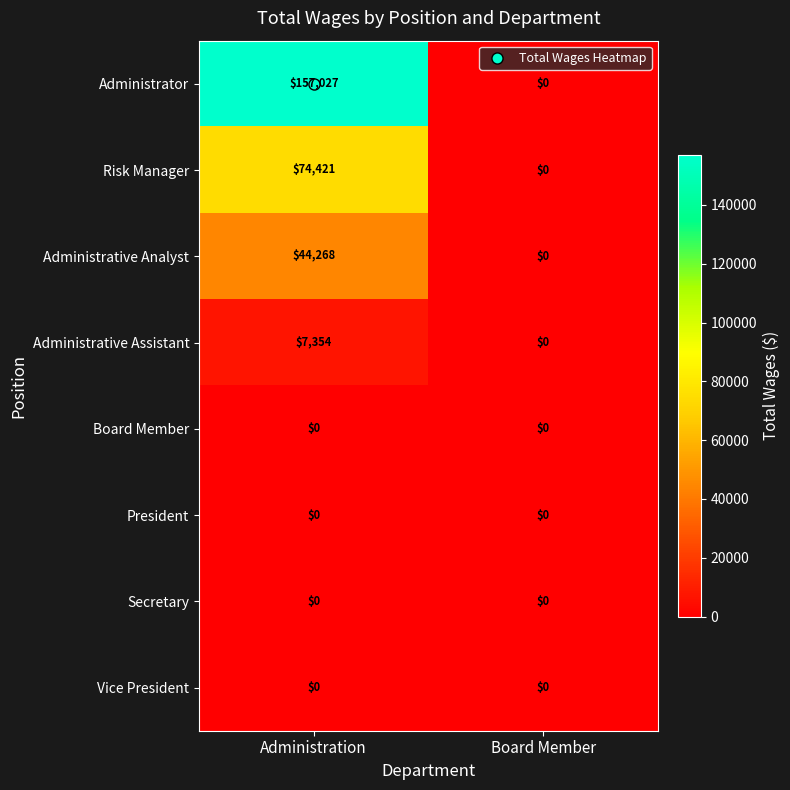

Which series has the largest total across all categories?

Administrator